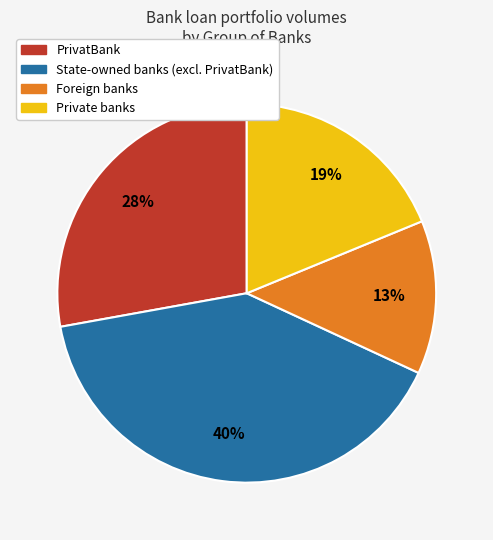

Is Private banks the majority of the pie?

No